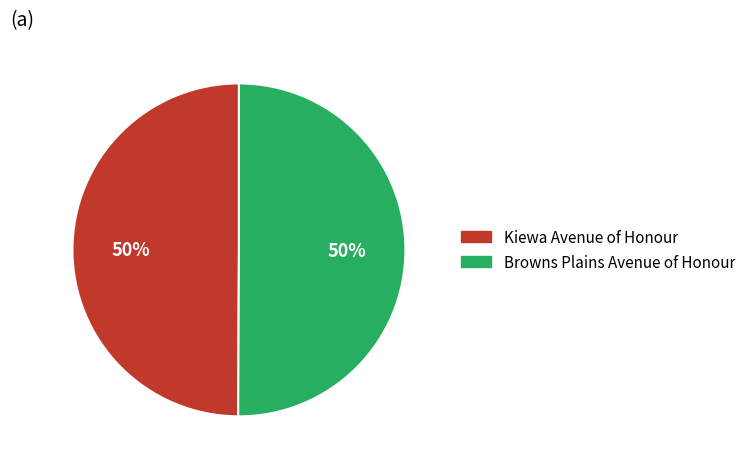

The Kiewa Avenue of Honour slice represents 58% of the pie. True or false?

False